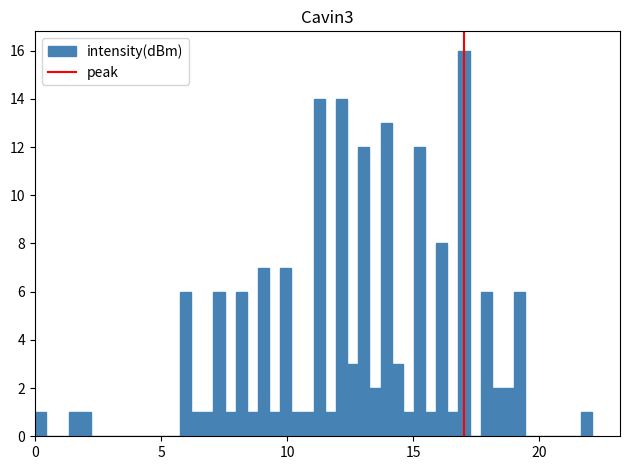

Around what value on the x-axis is the tallest bar? Give the approximate position of its centre, as read against the axis.

17.0